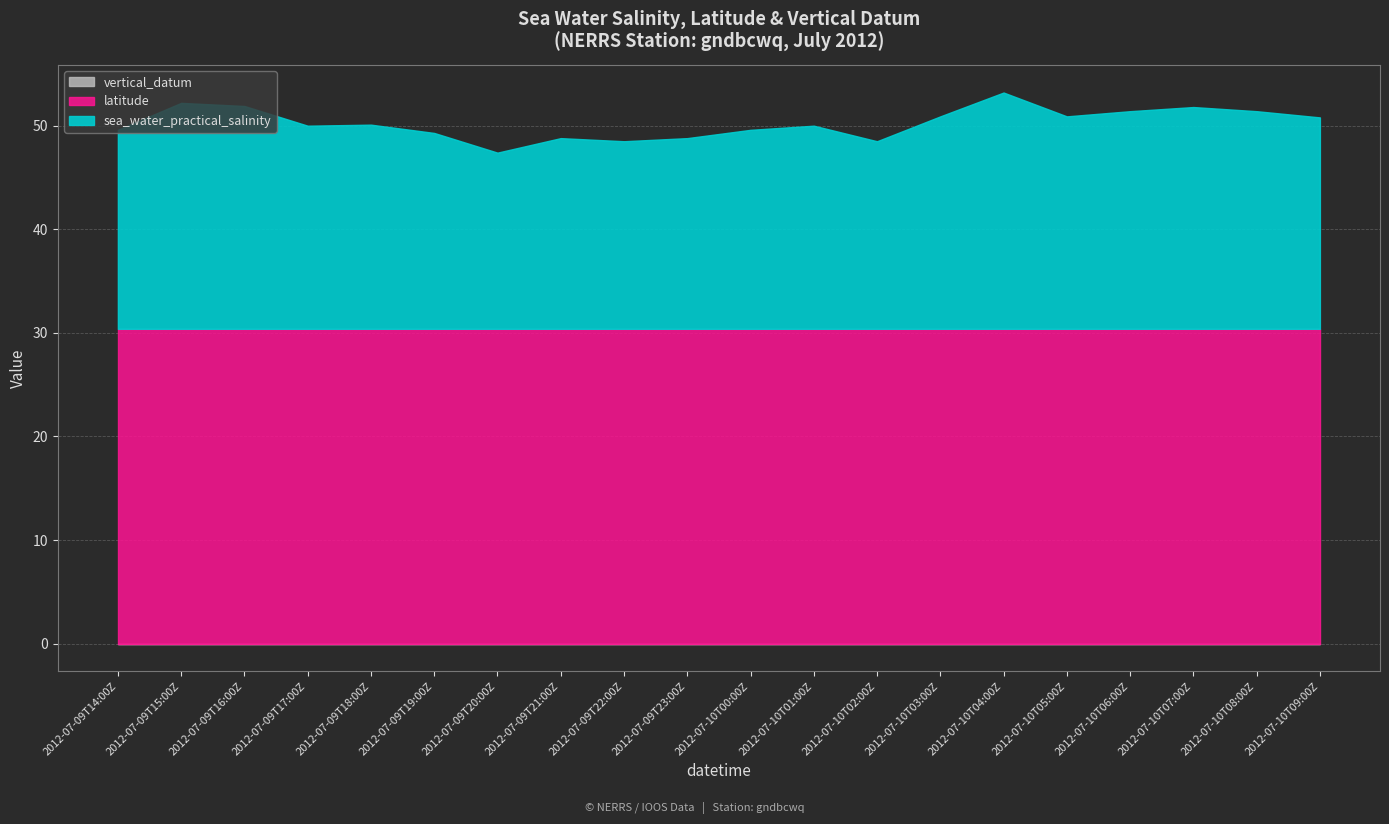

What is the total value across all series at 2012-07-09T16:00Z?

51.9